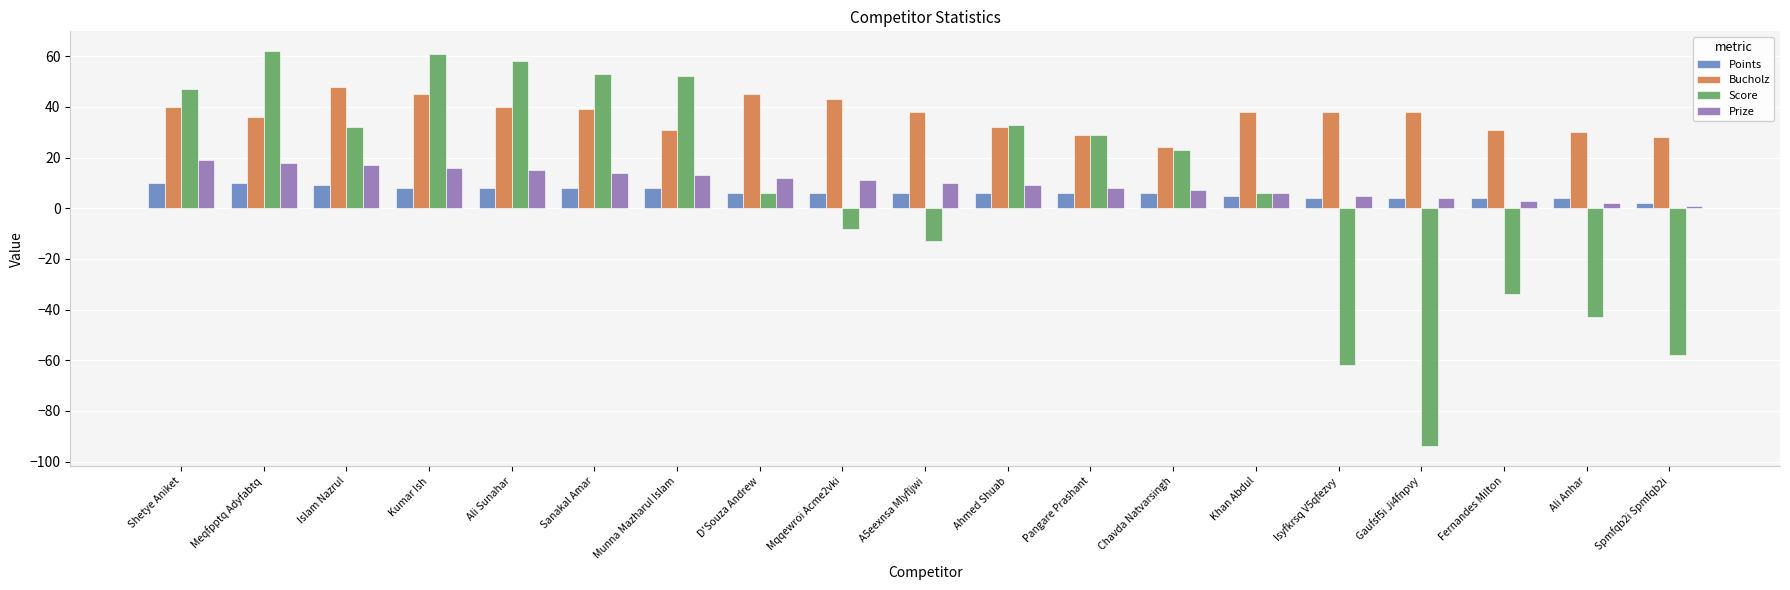

What is the total value across all series at Meqfpptq Adyfabtq?

126